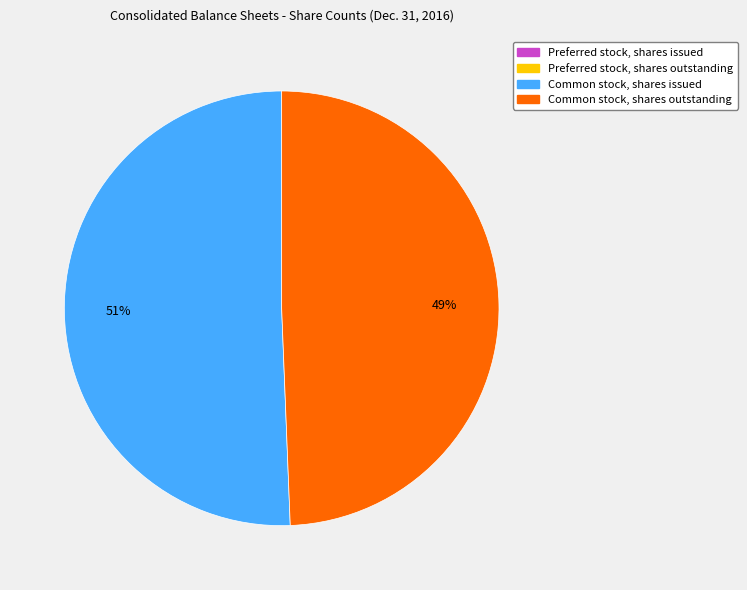

Is it true that Common stock, shares outstanding is 42% of the pie?

False